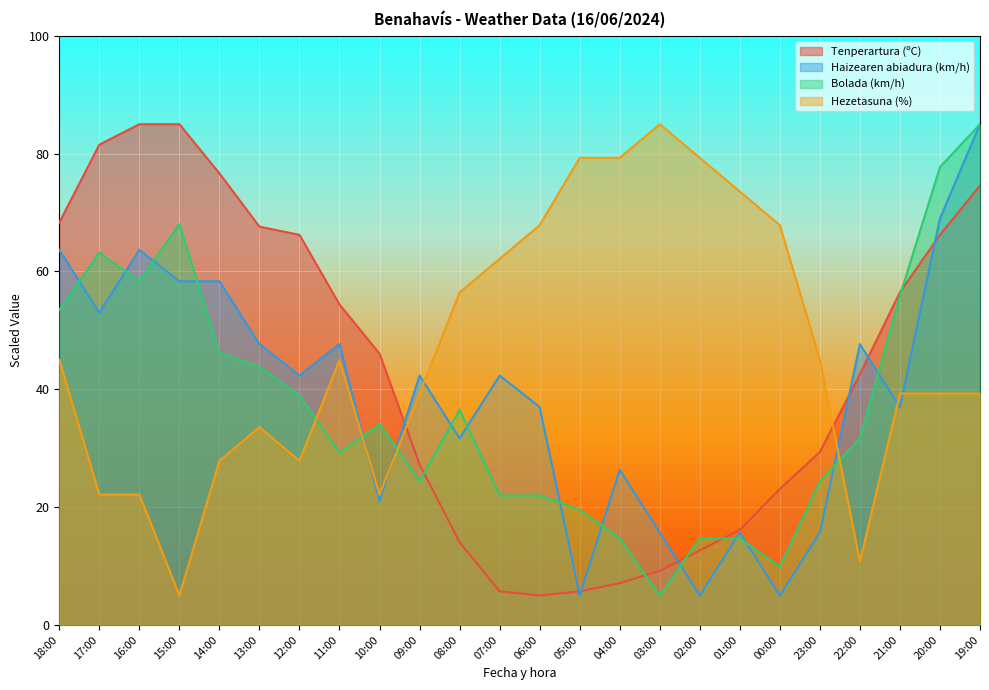

Which category has the lowest value in the Tenperartura (ºC) series?

06:00